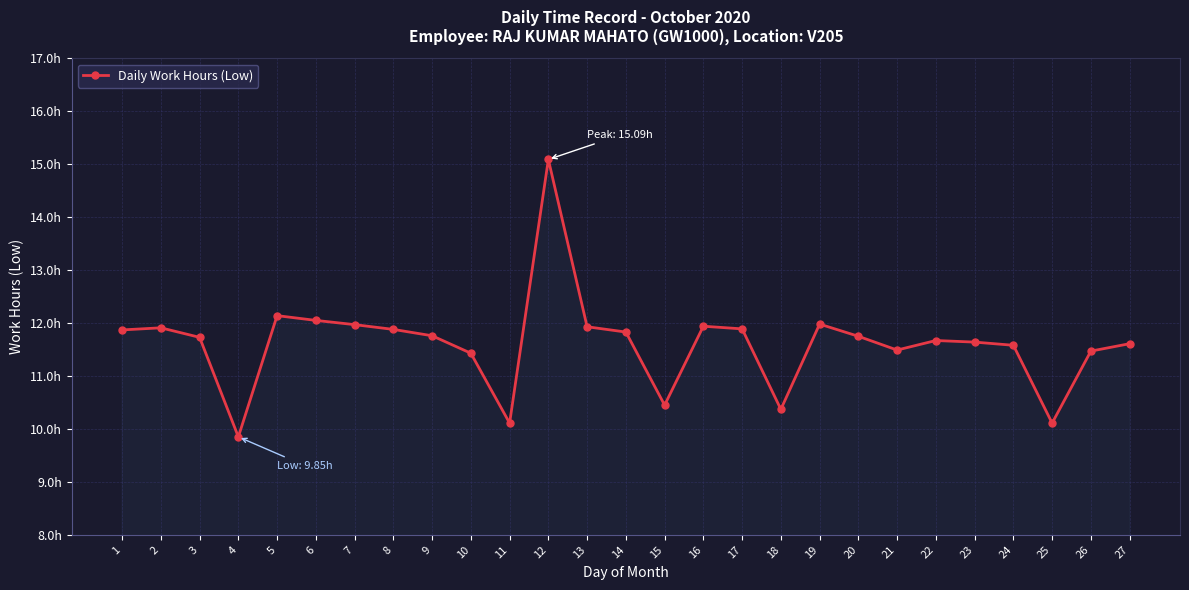

The chart shows a value of 6.2 at 25. True or false?

False